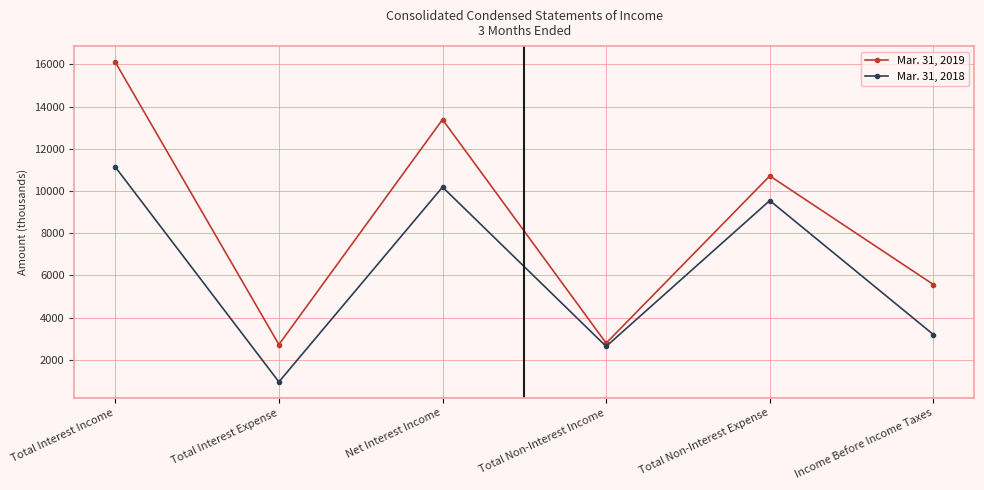

Which series has the largest total across all categories?

Mar. 31, 2019